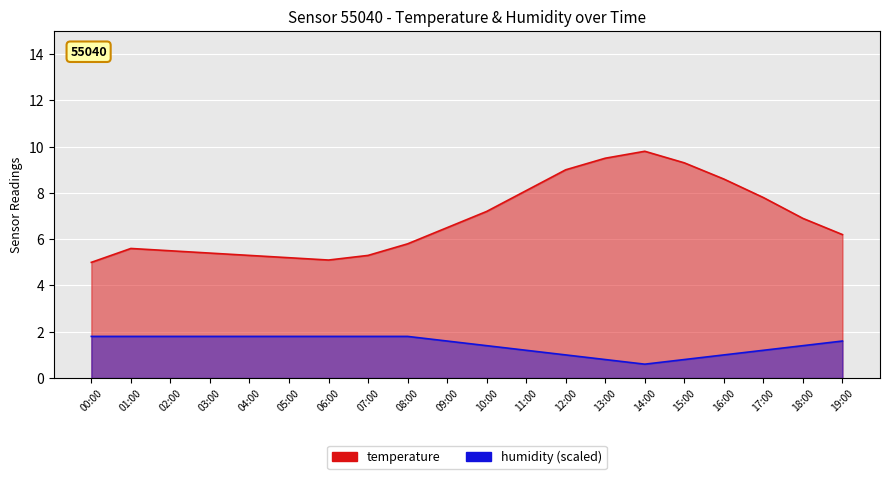

List the series in order of their overall mean, highest first.

temperature, humidity